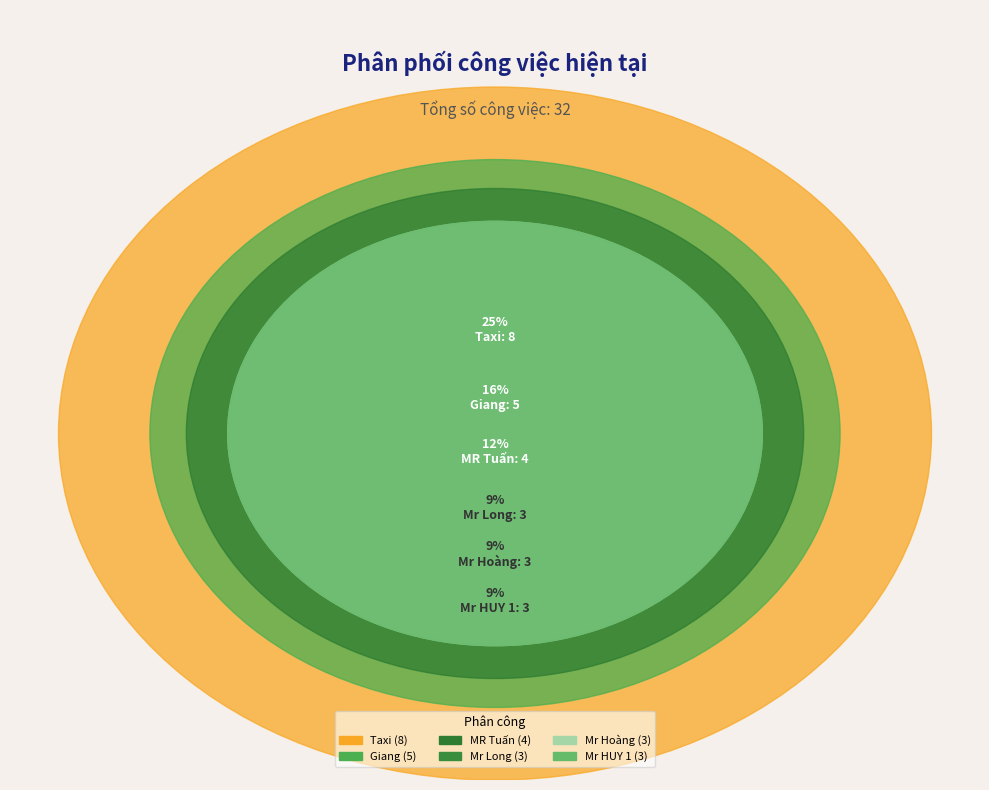

Is there a majority slice in this chart?

No